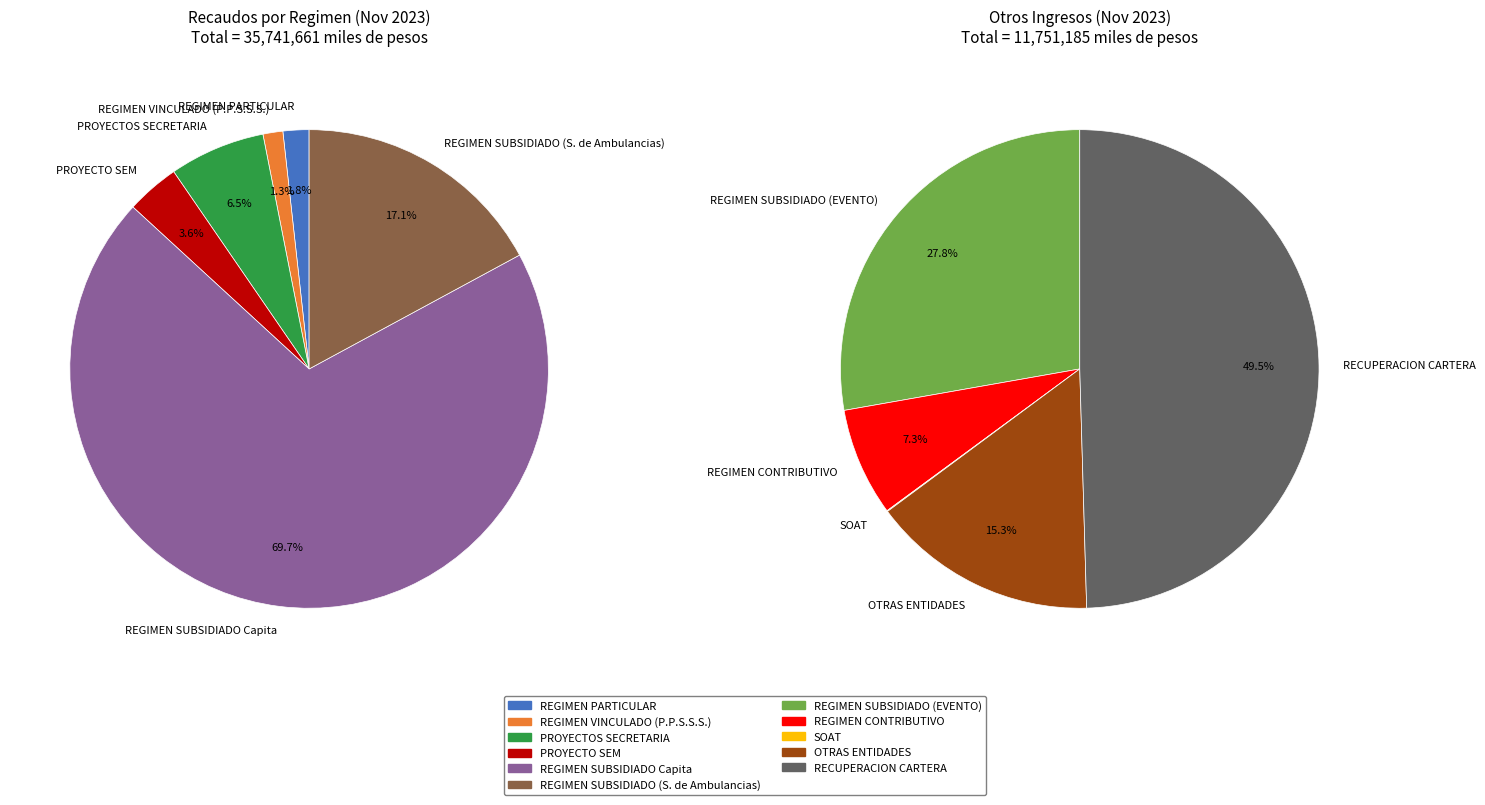

Which category has the smallest portion of the pie?

SOAT